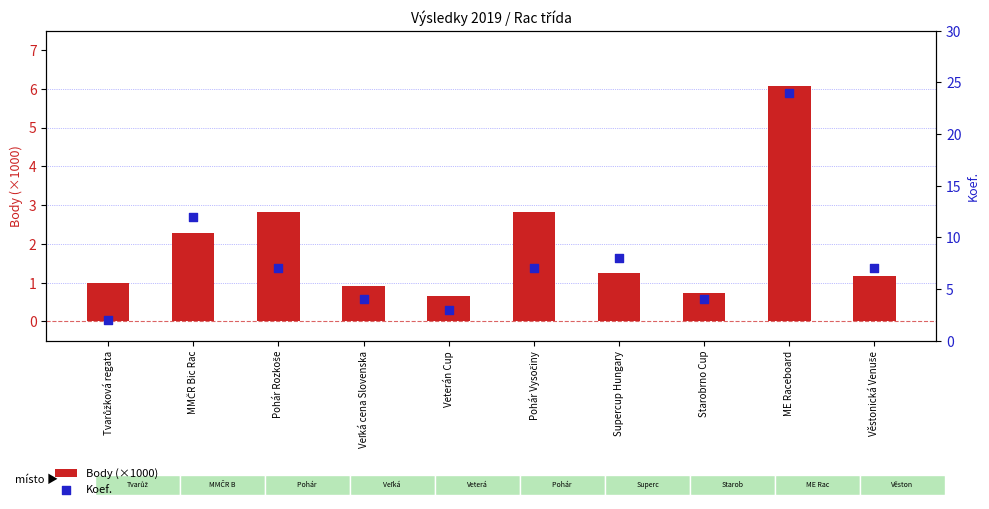

Which series reaches the minimum Y coordinate?

Body (×1000)